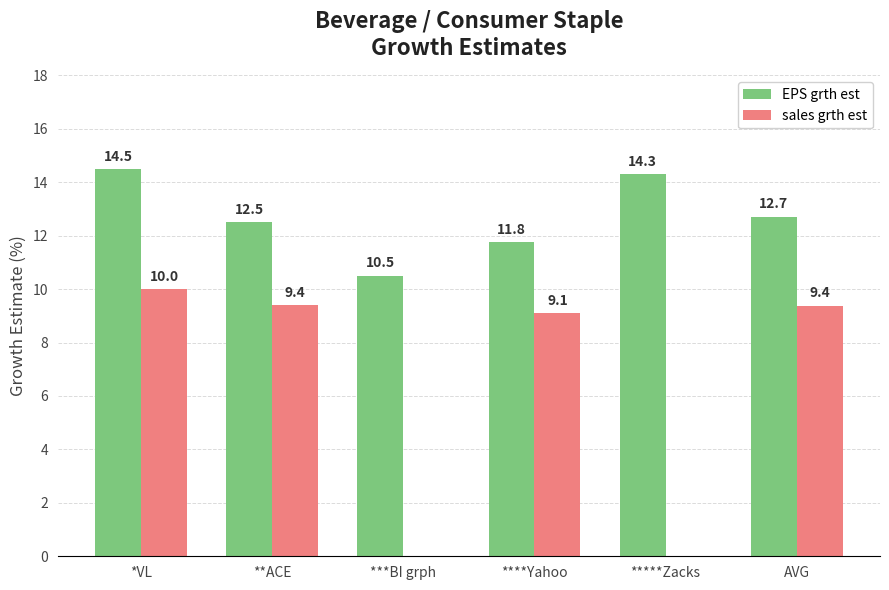

At which label does sales grth est first exceed 9?

*VL